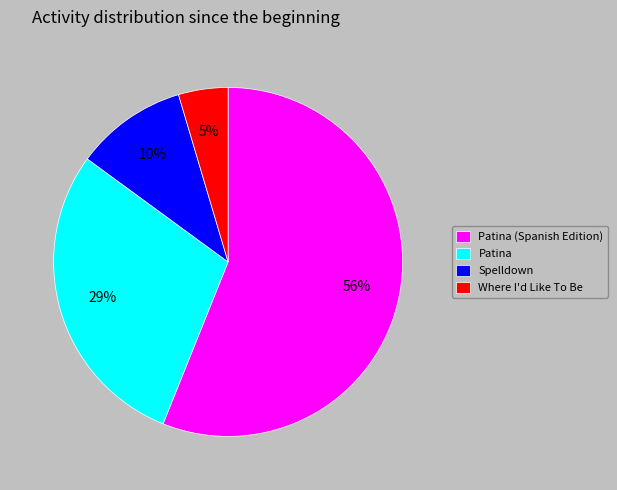

Count the number of slices in the pie.

4